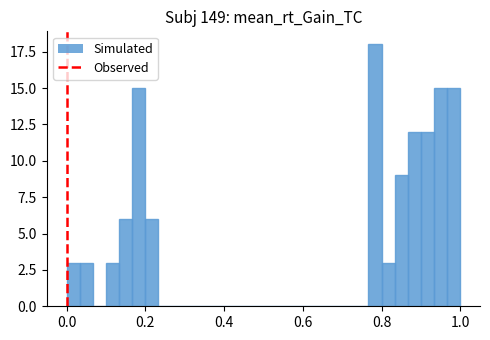

Around what value on the x-axis is the tallest bar? Give the approximate position of its centre, as read against the axis.

0.78